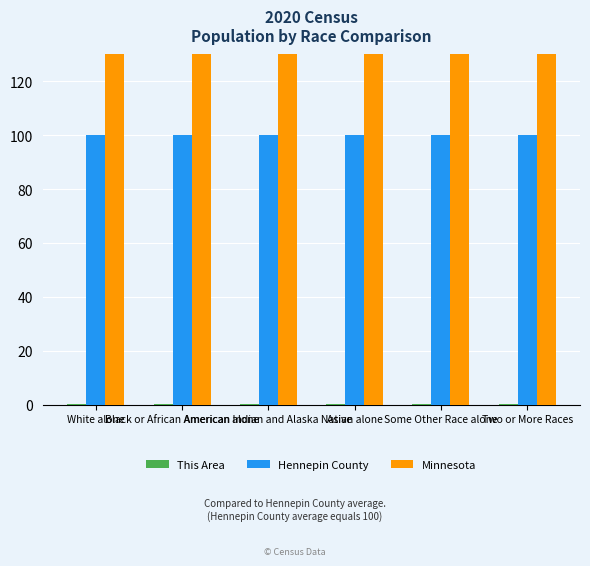

At which label does This Area reach its peak?

White alone